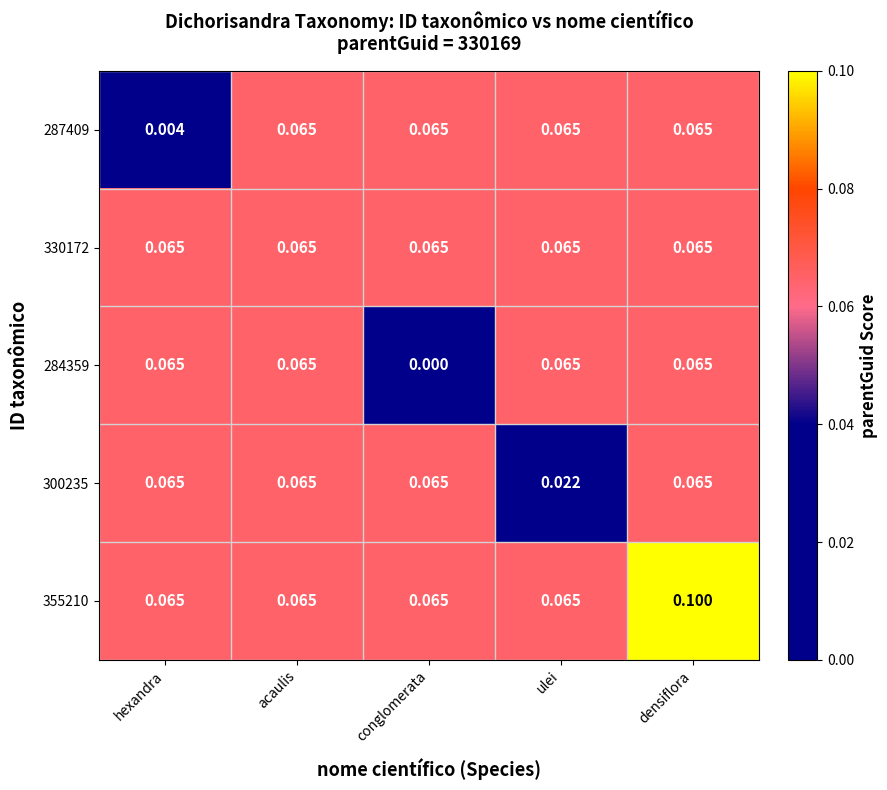

At which category is the sum across all series the highest?

densiflora